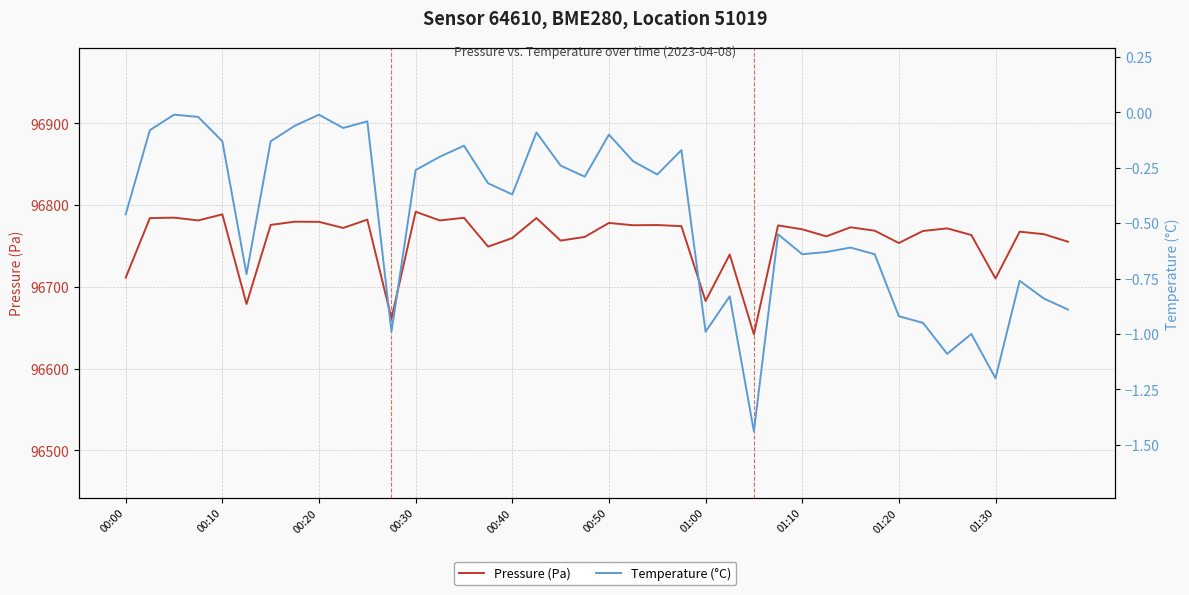

How many lines are shown in the chart?

2